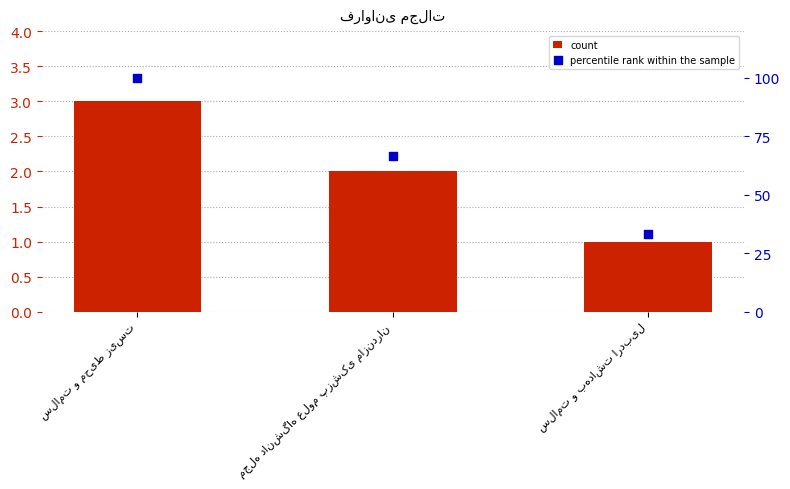

Which series has the largest total across all categories?

percentile rank within the sample